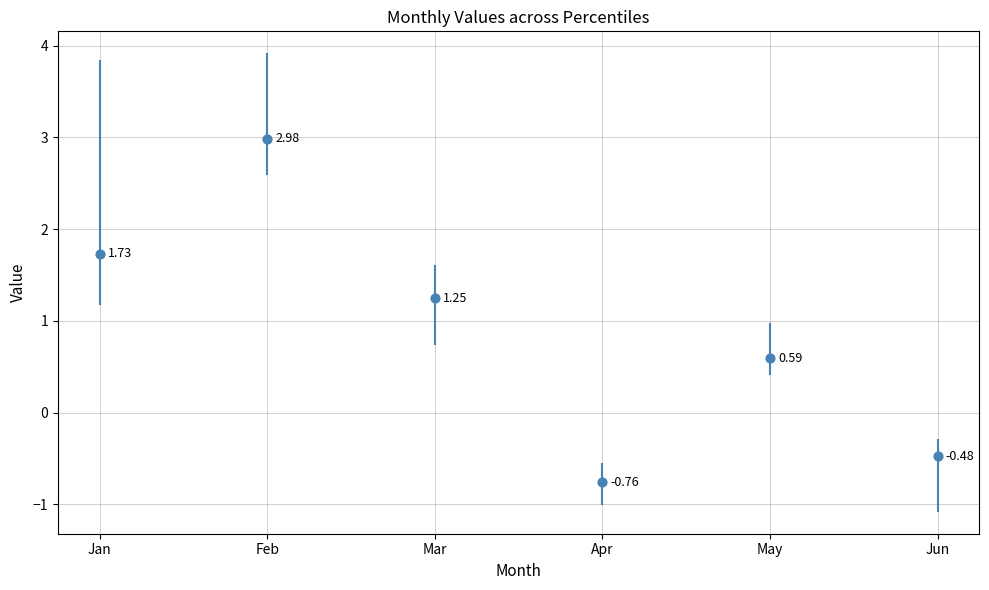

What is the range of Y values (max minus min)?

3.7